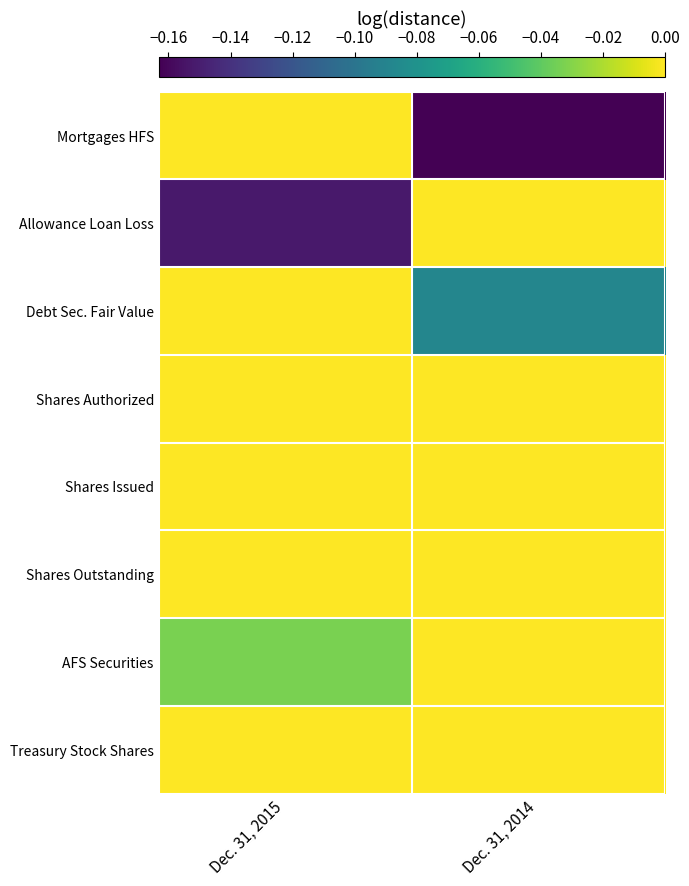

What is the spread (max minus min) of values at Dec. 31, 2014?

0.2